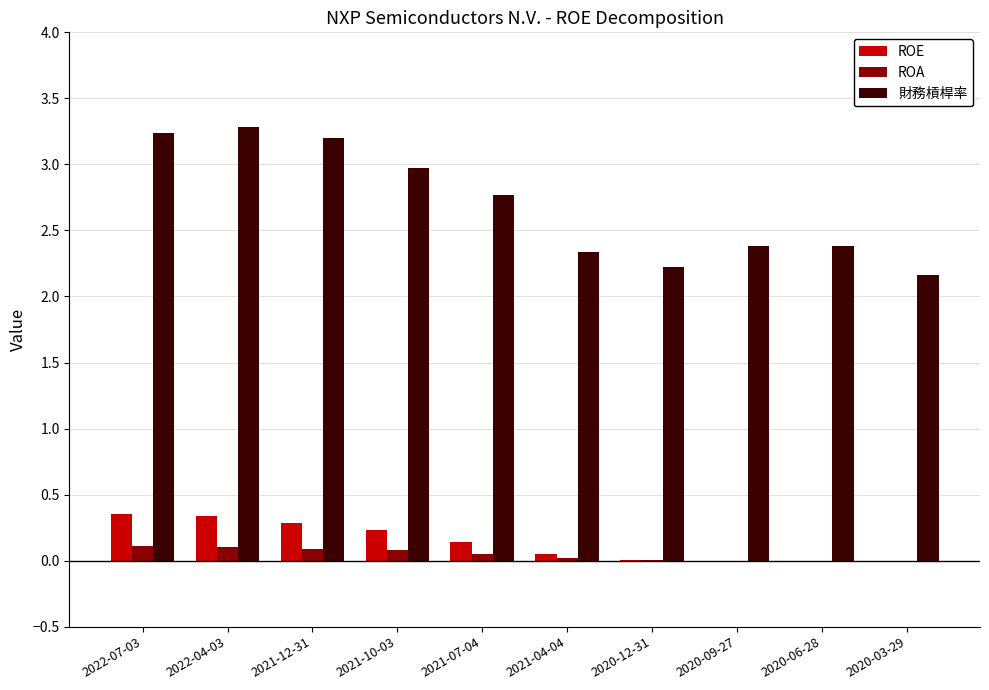

How many series are shown in this chart?

3